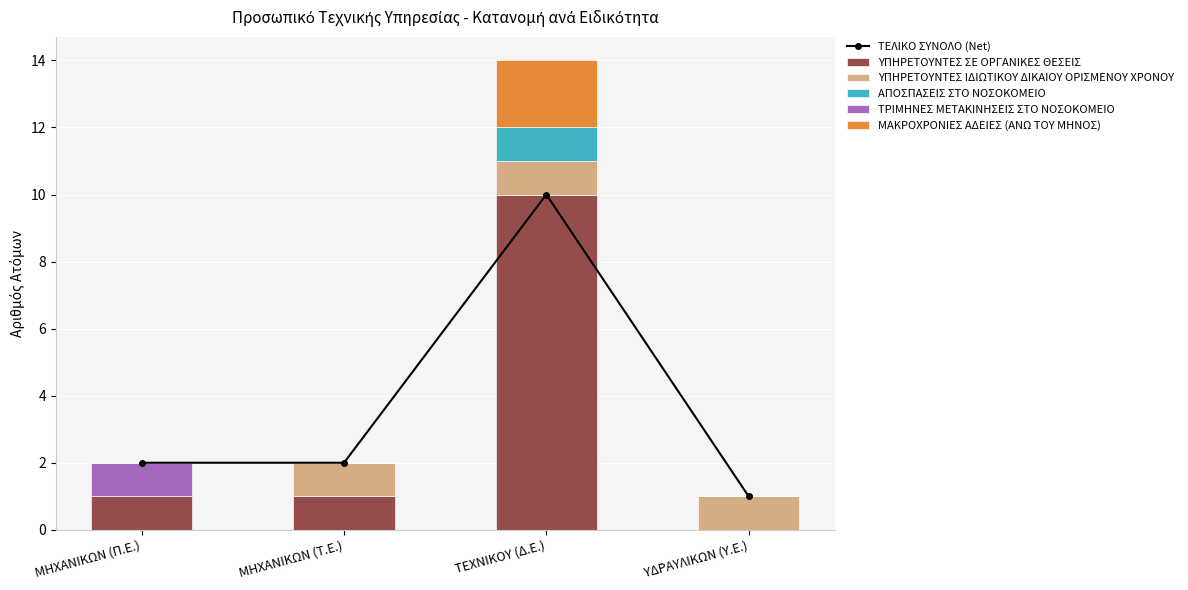

What is the sum of the ΥΠΗΡΕΤΟΥΝΤΕΣ ΣΕ ΟΡΓΑΝΙΚΕΣ ΘΕΣΕΙΣ values at ΜΗΧΑΝΙΚΩΝ (Τ.Ε.) and ΤΕΧΝΙΚΟΥ (Δ.Ε.)?

11